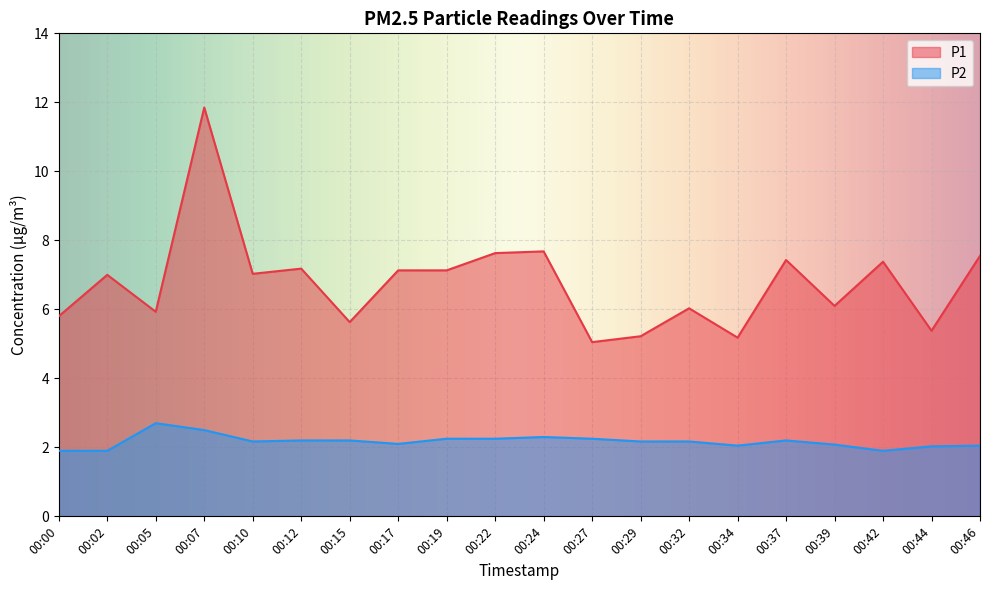

Is the value of P1 at 00:32 greater than the value of P2 at 00:05?

Yes